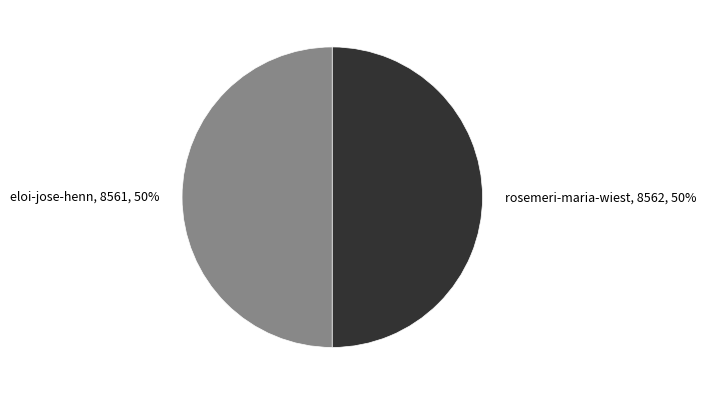

The eloi-jose-henn slice represents 43% of the pie. True or false?

False